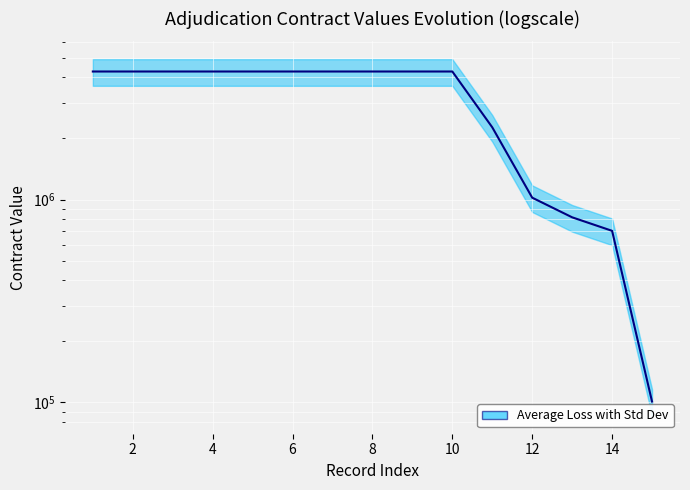

The chart shows a value of 1430832 at 10. True or false?

False